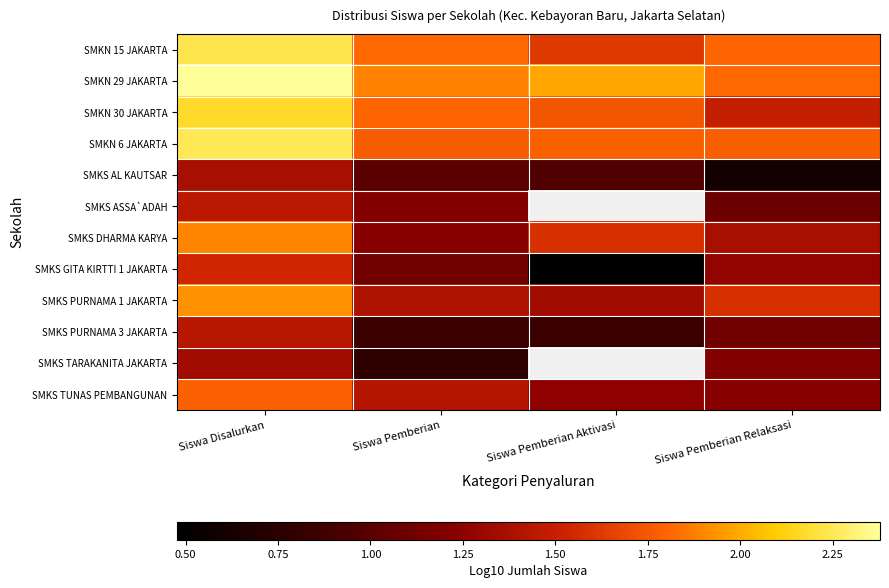

What is the total value across all series at Siswa Pemberian Relaksasi?

16.3